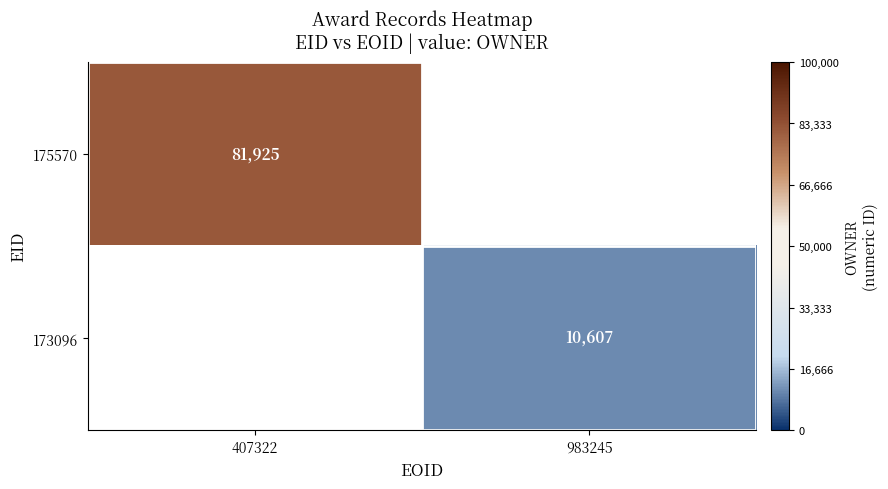

The value of 173096 at 983245 is 10607. True or false?

True